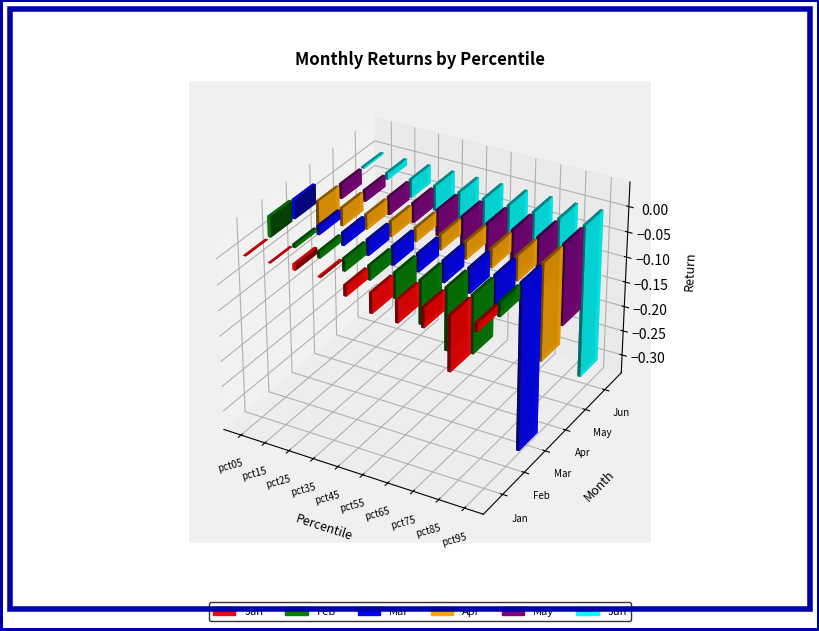

What is the value of the Jun bar at the 9th from the left?

-0.1